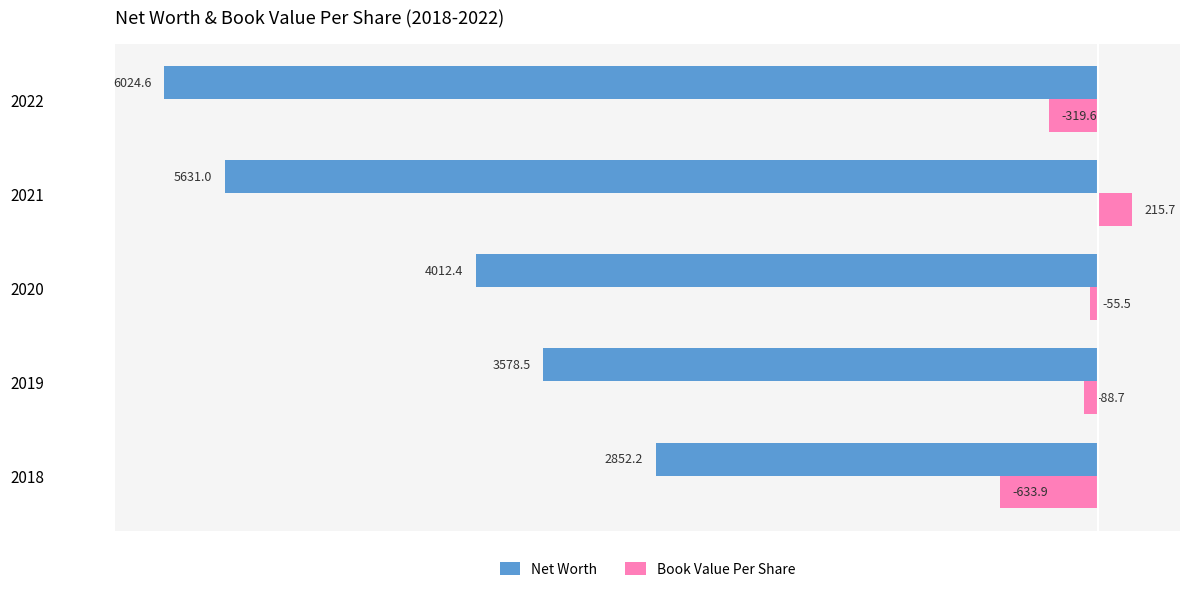

At which category does the chart reach its minimum across all series?

2022